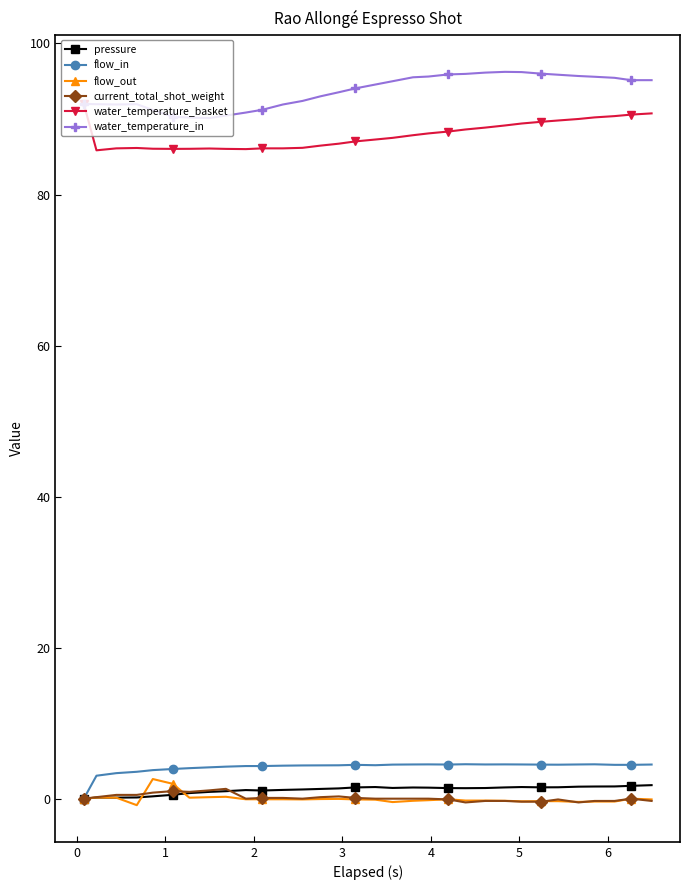

Does the chart display data point markers on the line(s)?

Yes